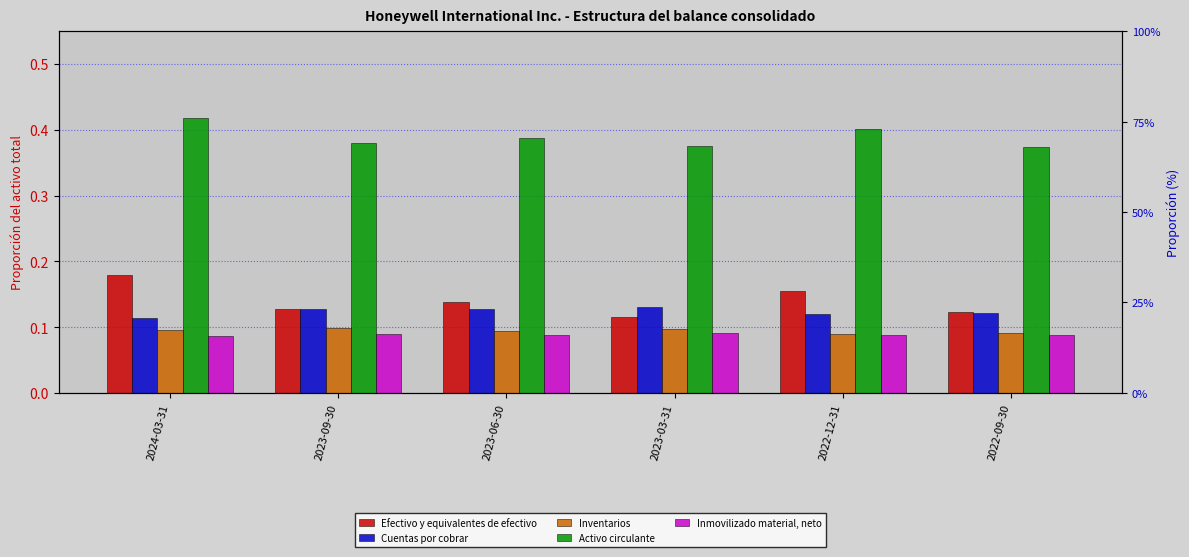

Reading left to right, what are all the values shown in this chart?

Efectivo y equivalentes de efectivo: 0.2	0.1	0.1	0.1	0.2	0.1
Cuentas por cobrar: 0.1	0.1	0.1	0.1	0.1	0.1
Inventarios: 0.1	0.1	0.1	0.1	0.1	0.1
Activo circulante: 0.4	0.4	0.4	0.4	0.4	0.4
Inmovilizado material, neto: 0.1	0.1	0.1	0.1	0.1	0.1